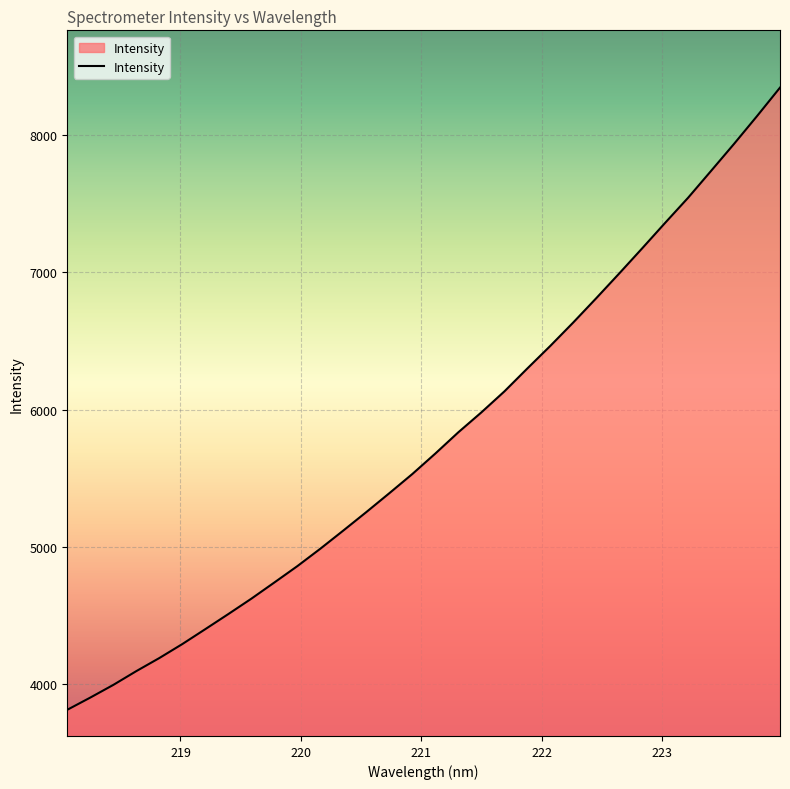

What is the smallest value displayed?

3813.4